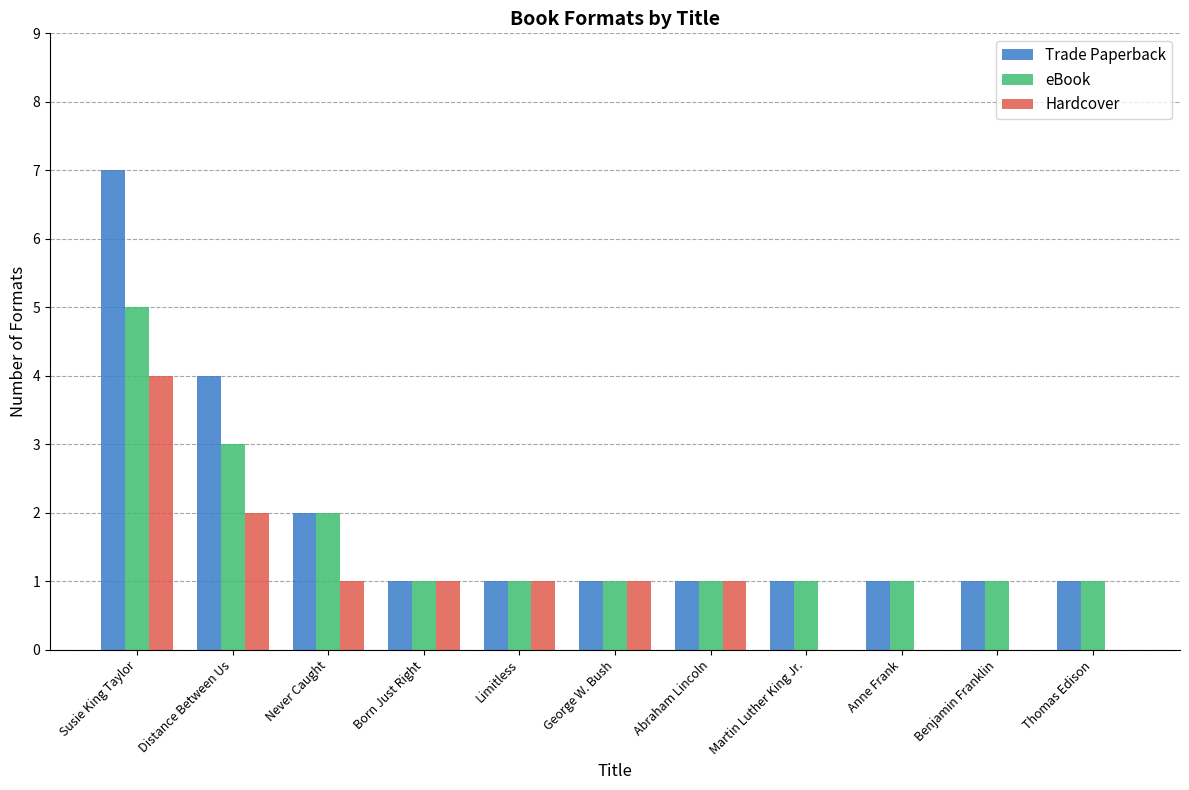

What is the total value across all series at Martin Luther King Jr.?

2